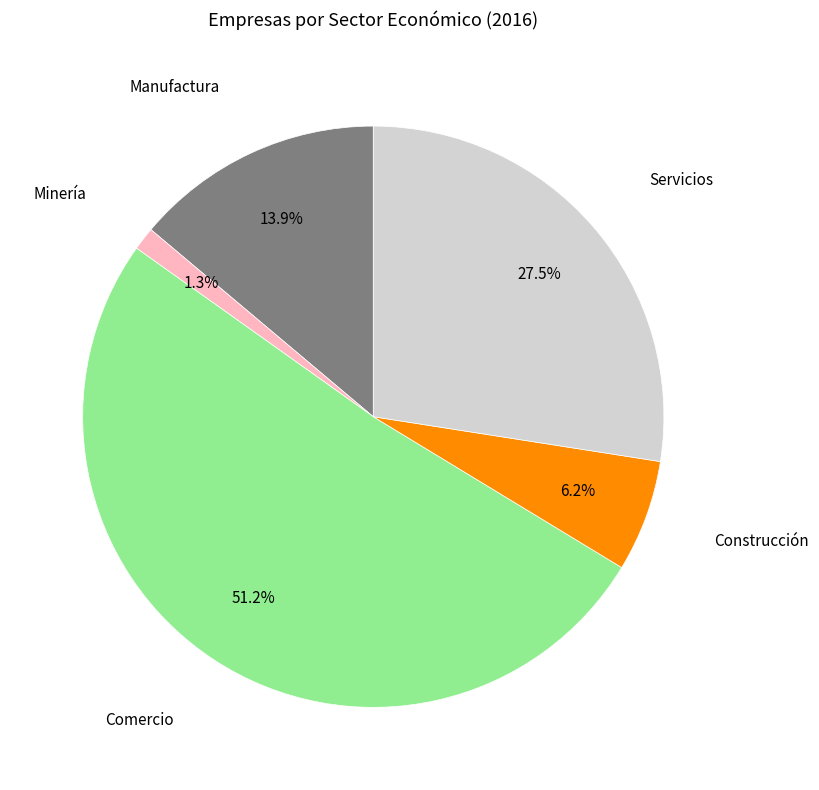

Which slice is the smallest?

Minería